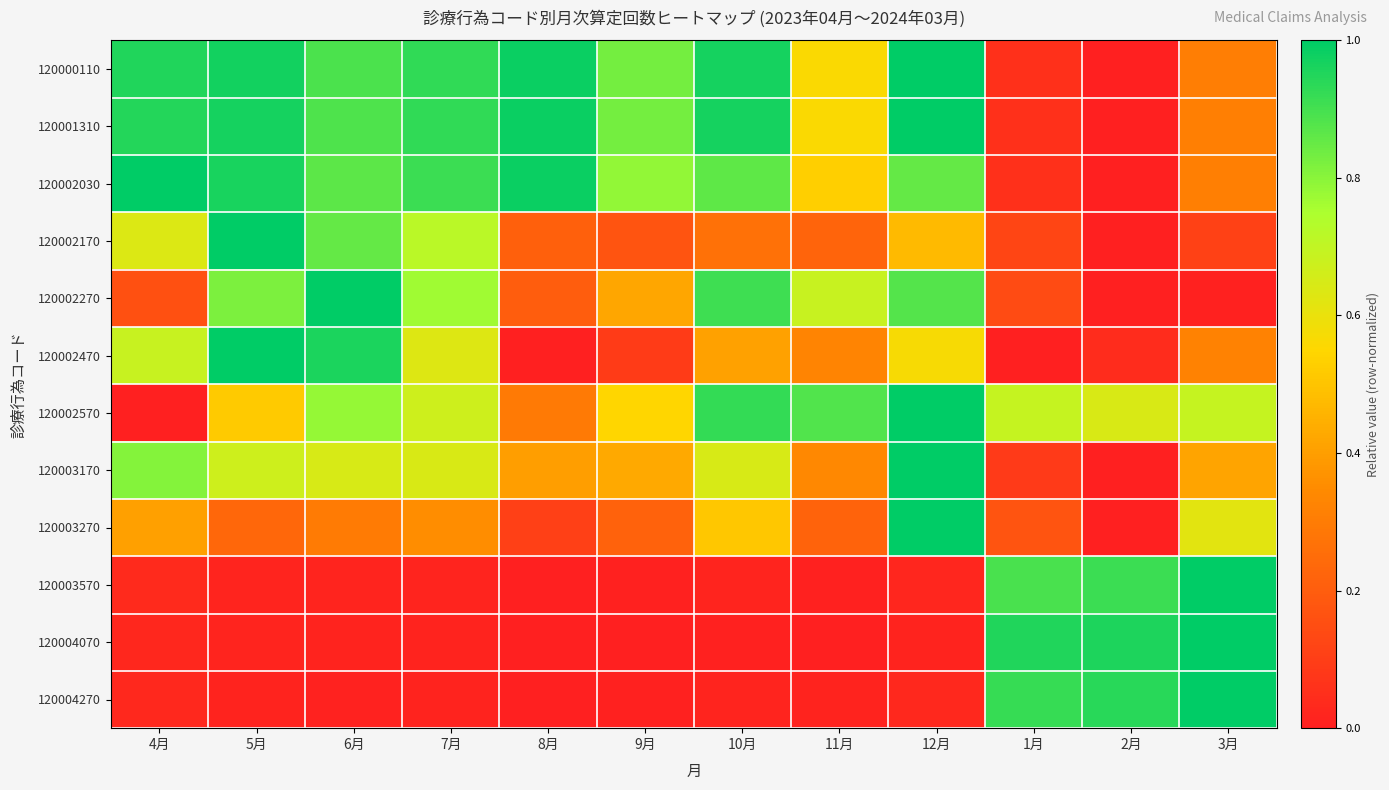

Which series has the largest total across all categories?

120000110